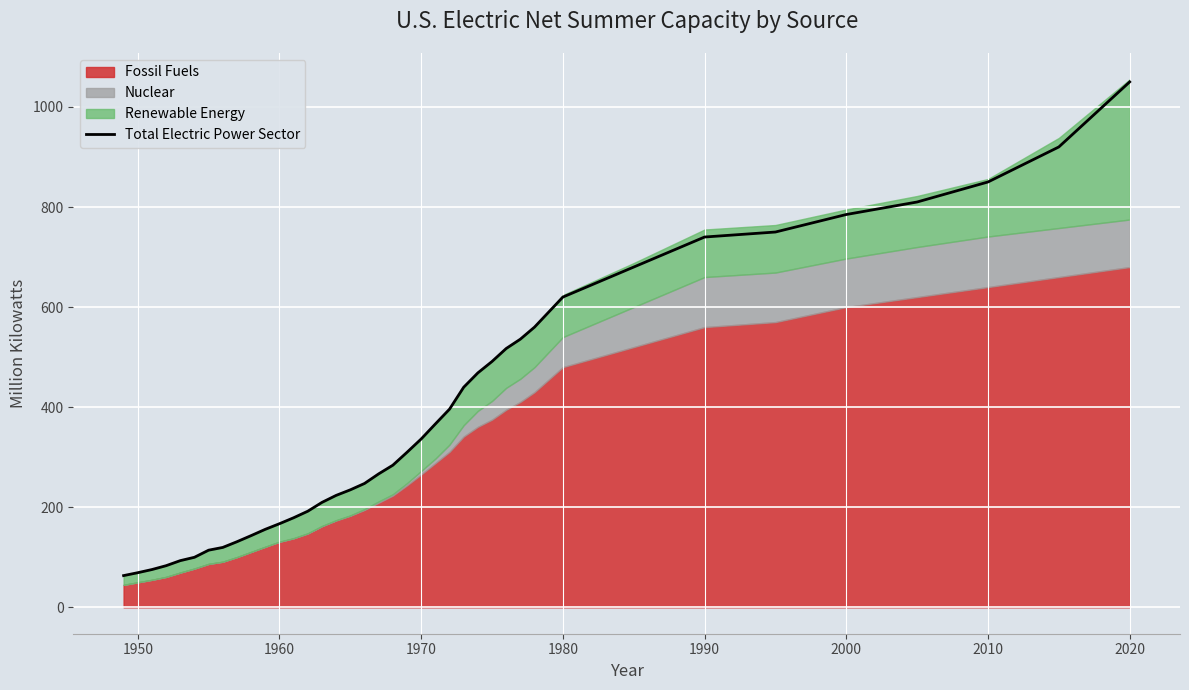

True or false: Total Electric Power Sector has a value of 189.0 at 1970.

False